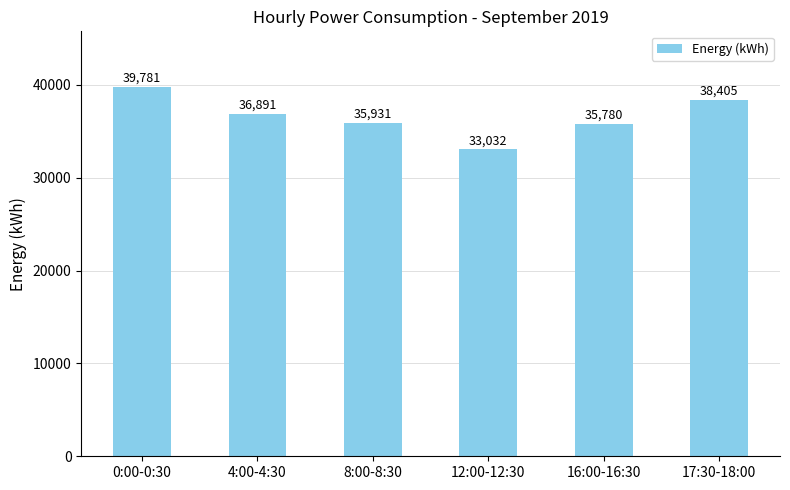

The value at 12:00-12:30 is 47839. True or false?

False